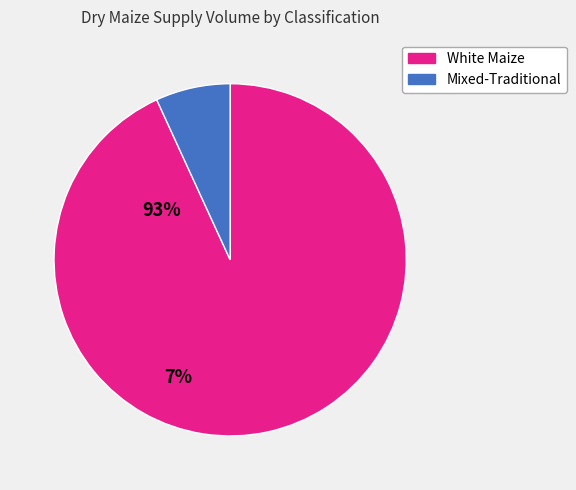

Which category has the biggest portion of the pie?

White Maize